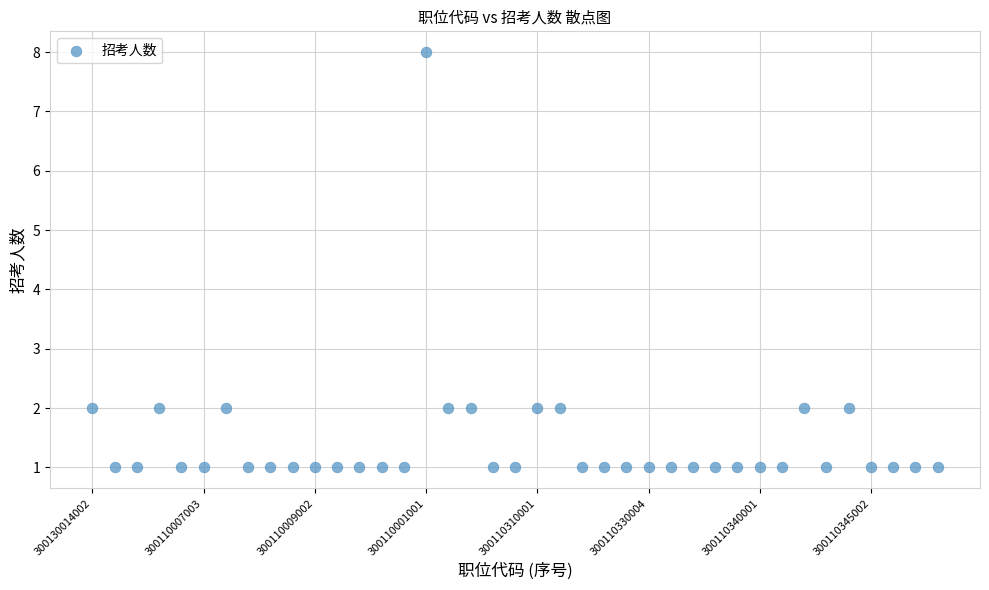

What is the range of Y values (max minus min)?

7